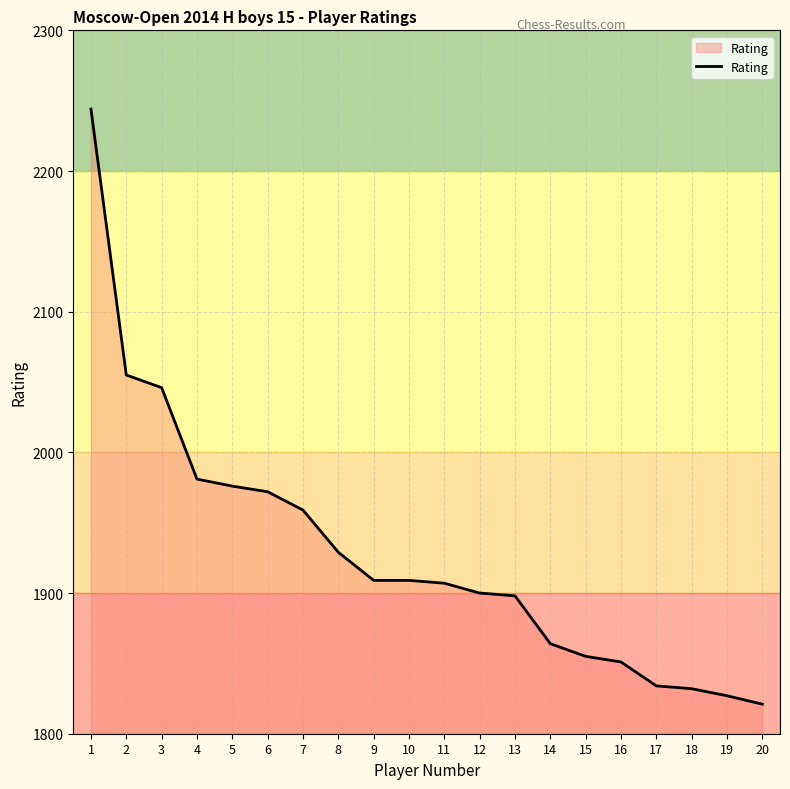

Which category has the lowest value across all series?

20